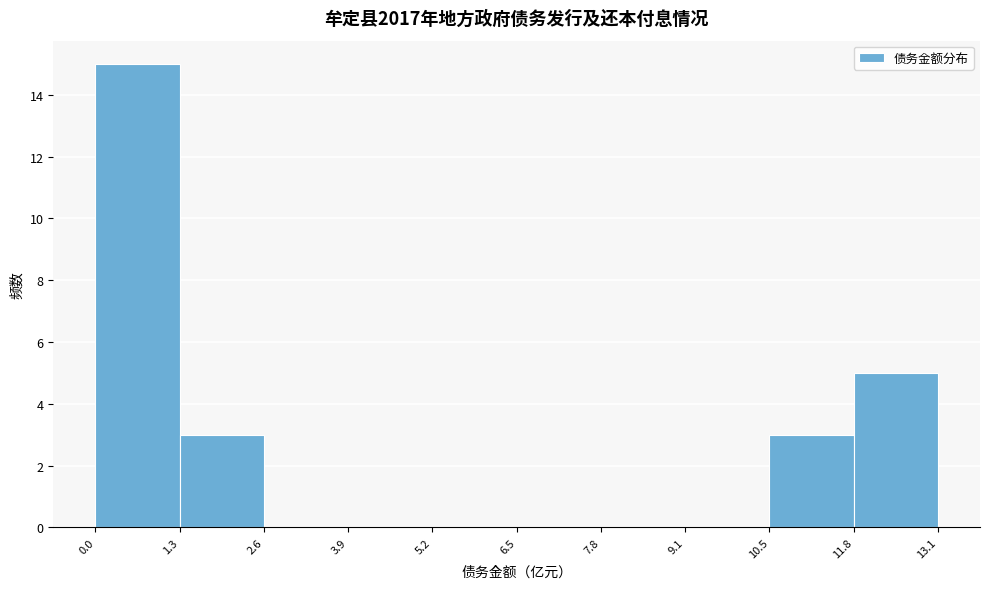

Reading left to right, list every bar in this chart as the range it spans on the x-axis followed by its height. The values are not printed on the chart, so give them approximately, as read against the axis.

0.0 to 1.3: 15
1.3 to 2.6: 3
2.6 to 3.9: 0
3.9 to 5.2: 0
5.2 to 6.5: 0
6.5 to 7.8: 0
7.8 to 9.1: 0
9.1 to 10.5: 0
10.5 to 11.8: 3
11.8 to 13.1: 5